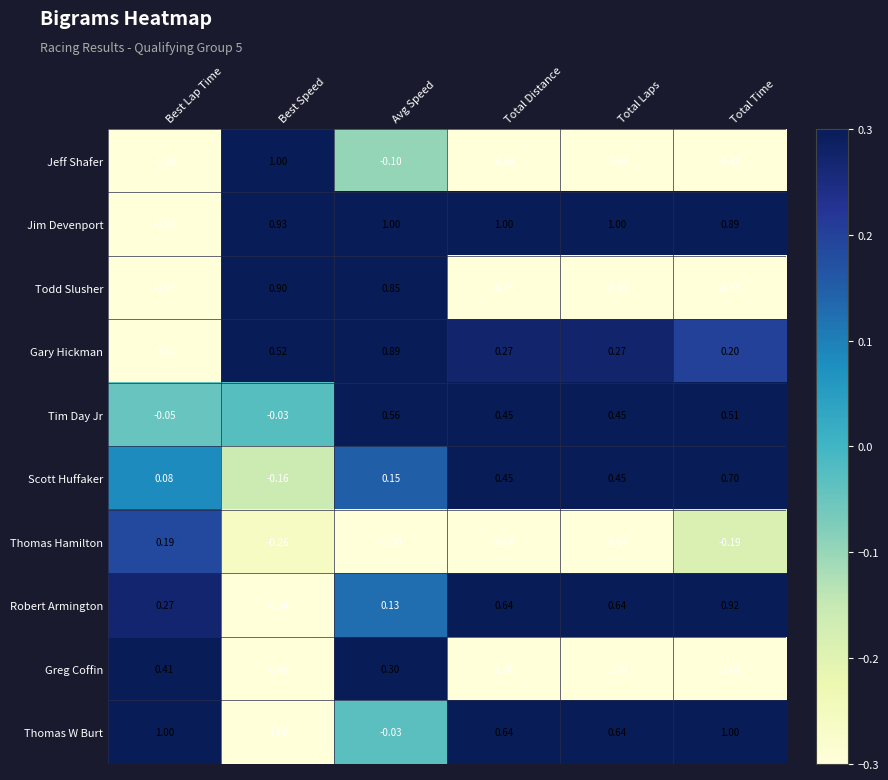

What is the minimum value shown in the chart?

-1.0